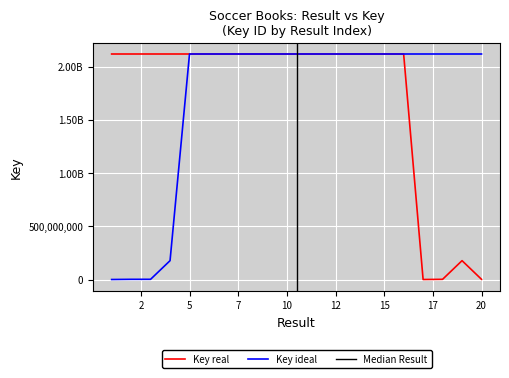

What is the difference between the maximum and minimum values?

2117891700